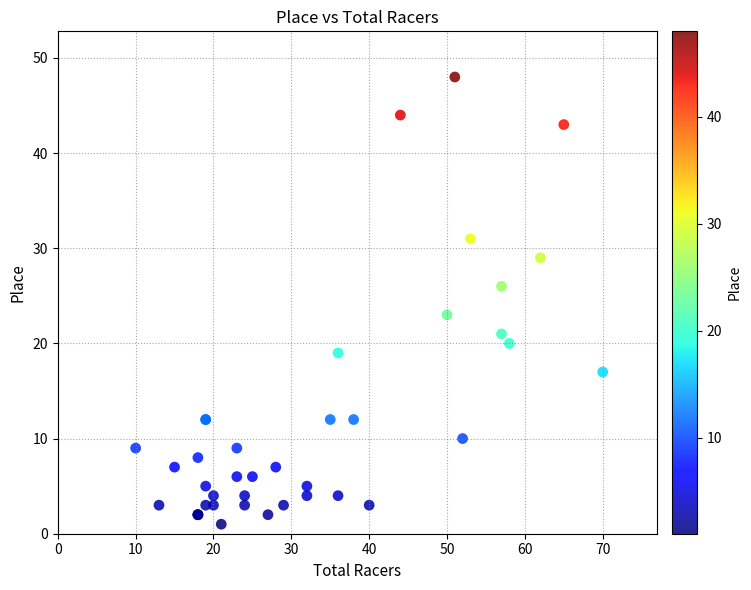

What Y value in the scatter plot is closest to 24?

23